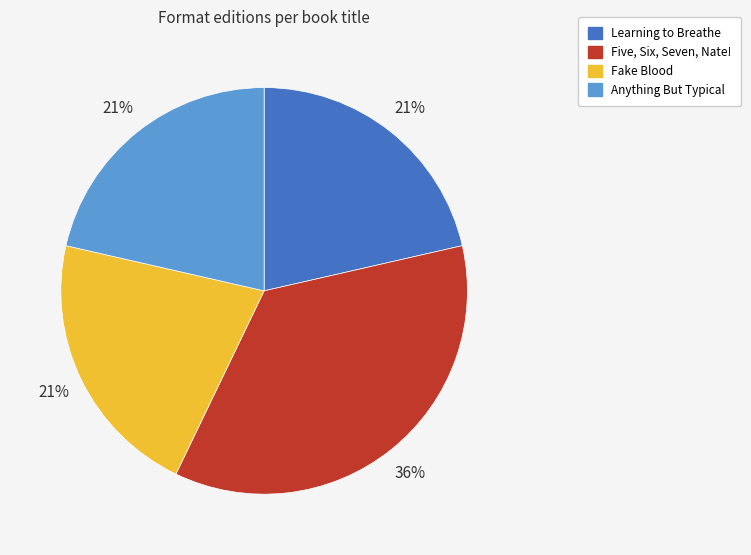

Is the sum of Anything But Typical and Learning to Breathe greater than half?

No